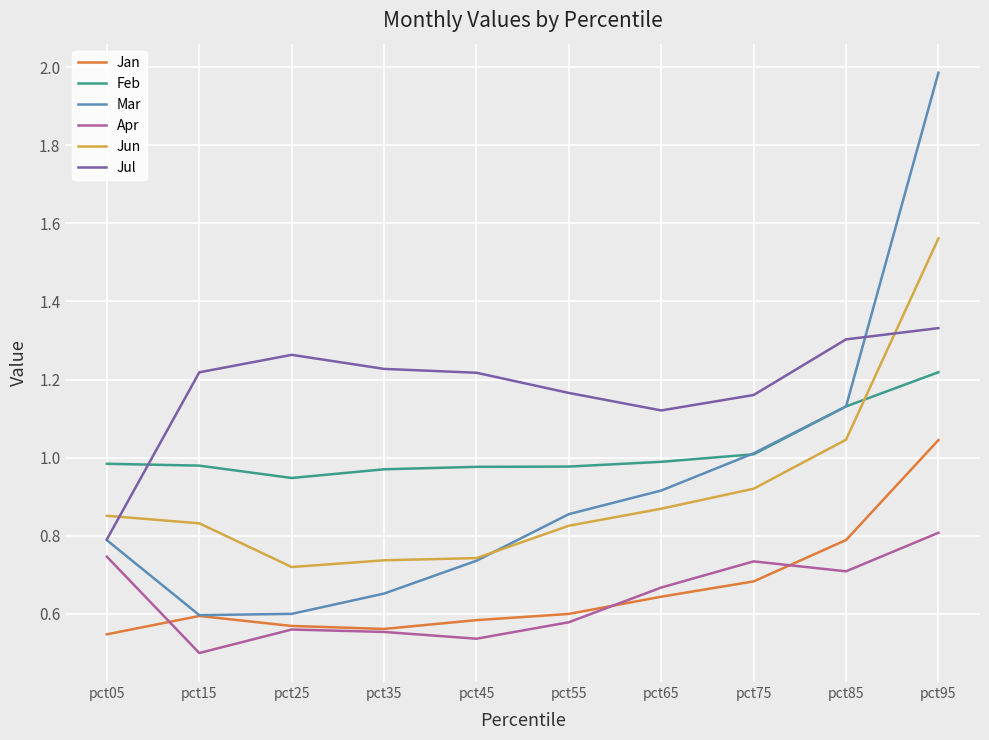

True or false: Feb and Jan cross at least once.

False